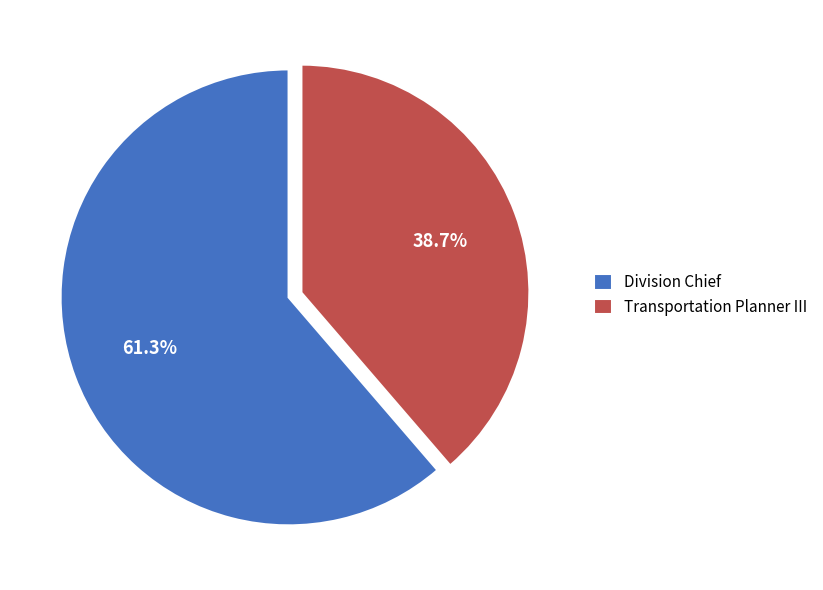

What is the ratio of the value at Division Chief to the value at Transportation Planner III?

1.6